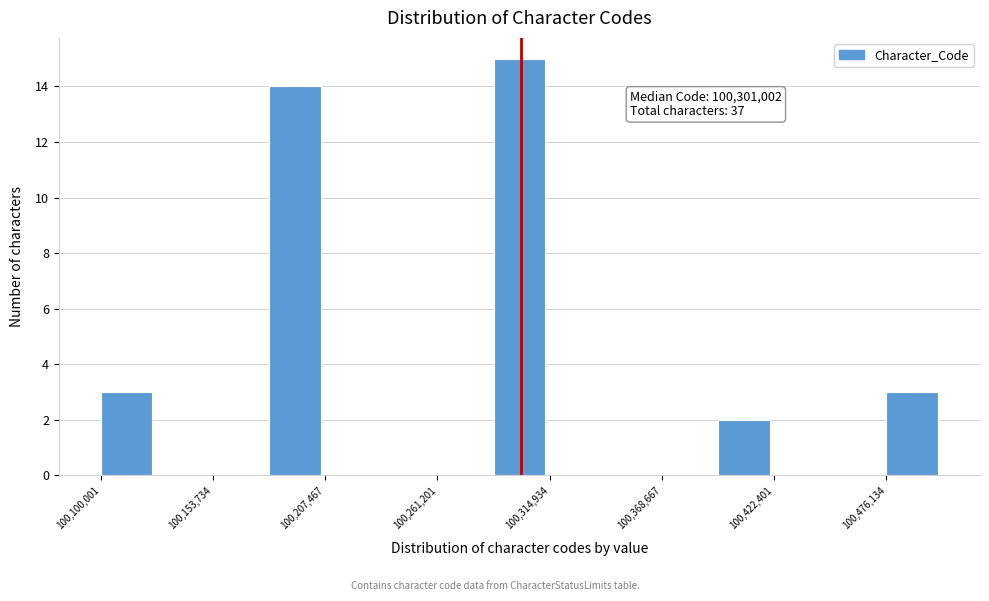

Around what value on the x-axis is the tallest bar? Give the approximate position of its centre, as read against the axis.

100300000